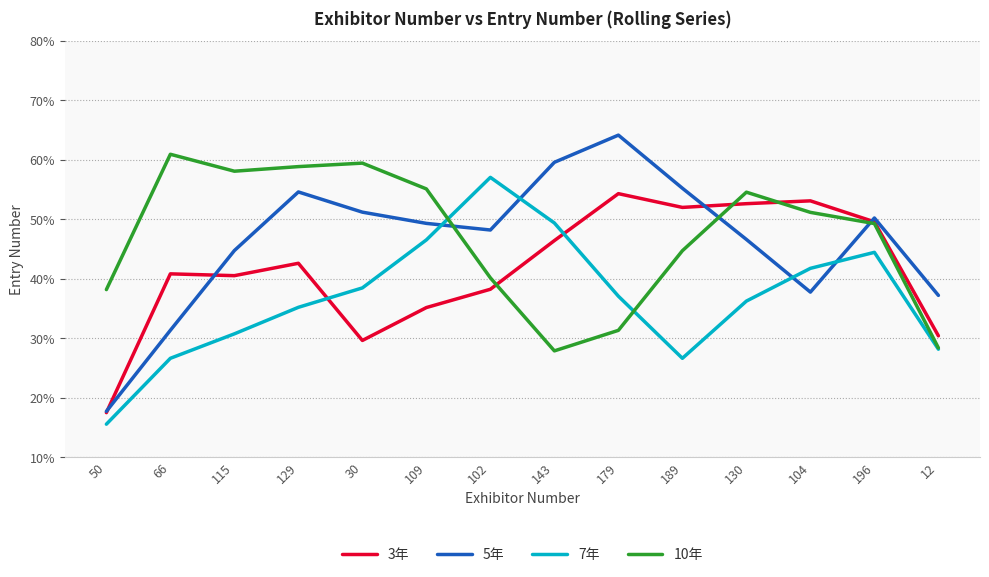

Is the value of 3年 at 12 greater than the value of 5年 at 50?

Yes